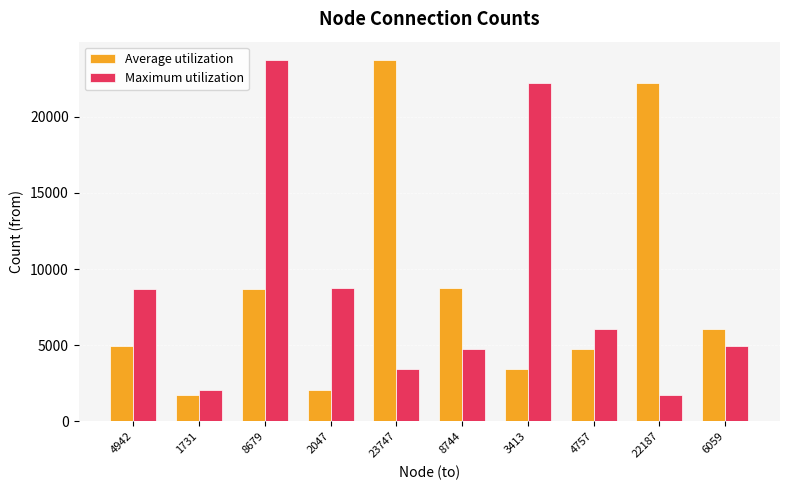

Count the number of categories in the chart.

10